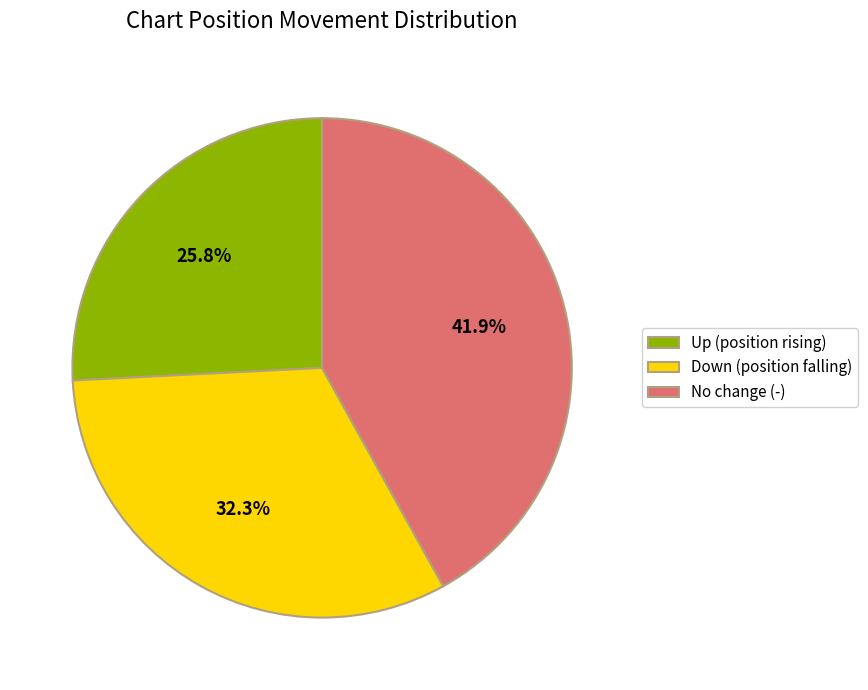

Approximately how many times larger is the value at No change (-) compared to Up (position rising)?

1.6